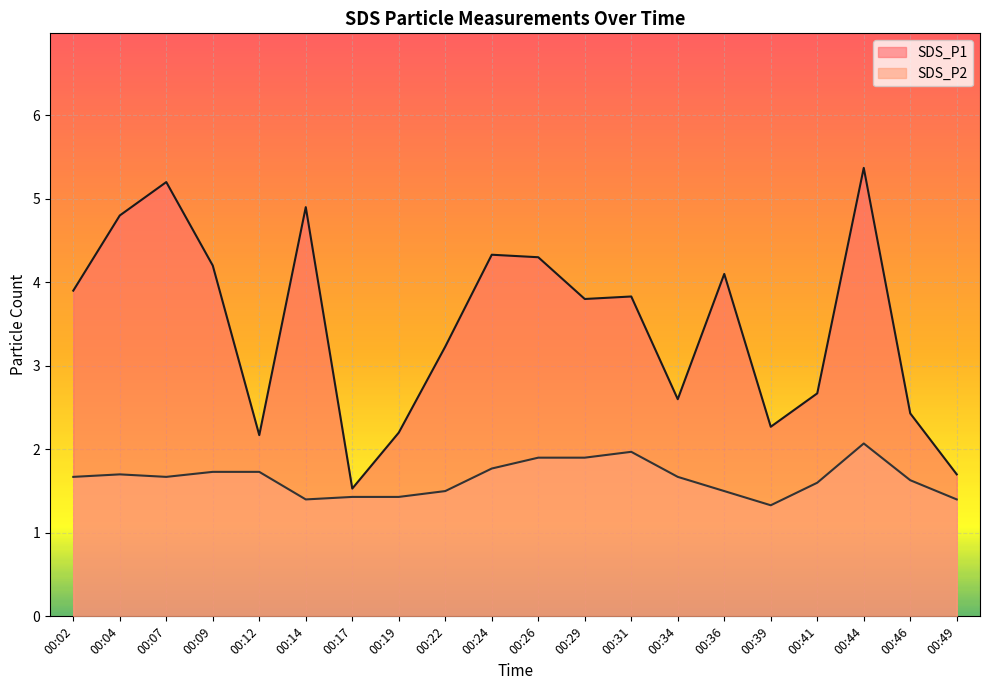

True or false: SDS_P1 and SDS_P2 intersect in this chart.

False